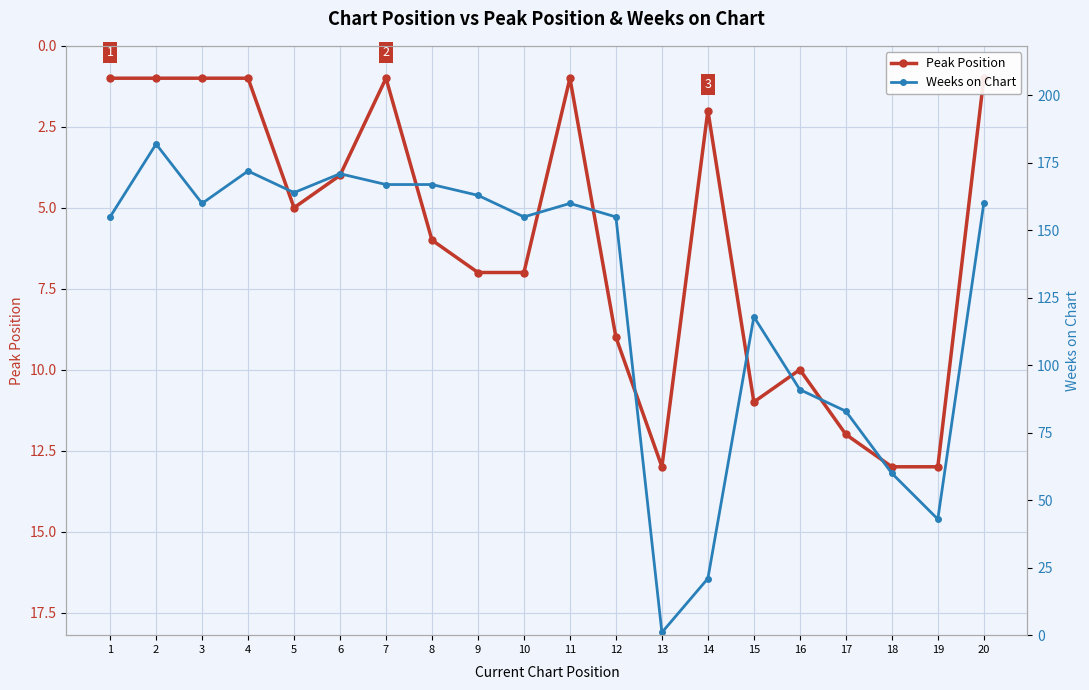

At which label does Peak Position first exceed 6?

9